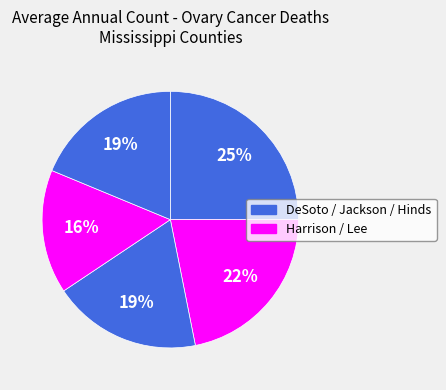

How many segments does this pie chart have?

5